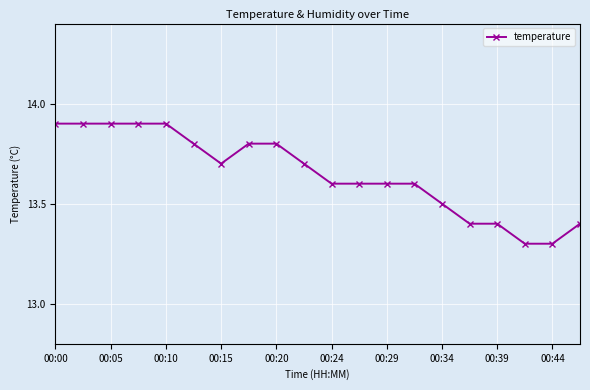

What is the greatest value displayed?

13.9